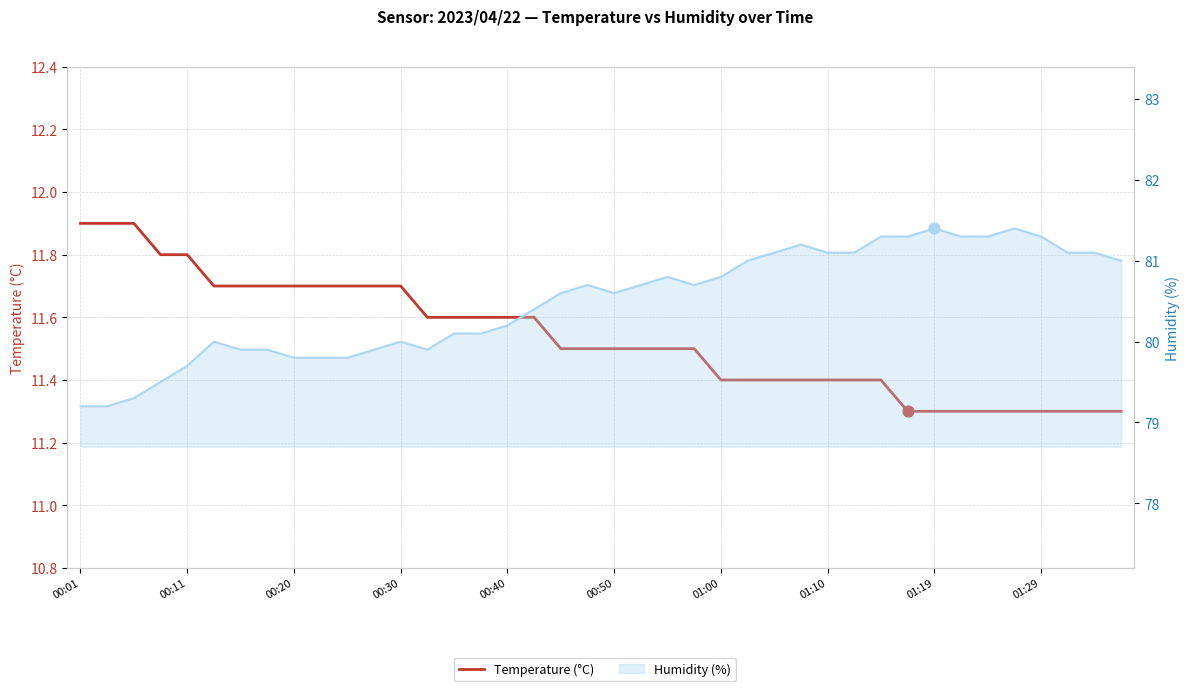

Which series has the largest total across all categories?

Humidity (%)